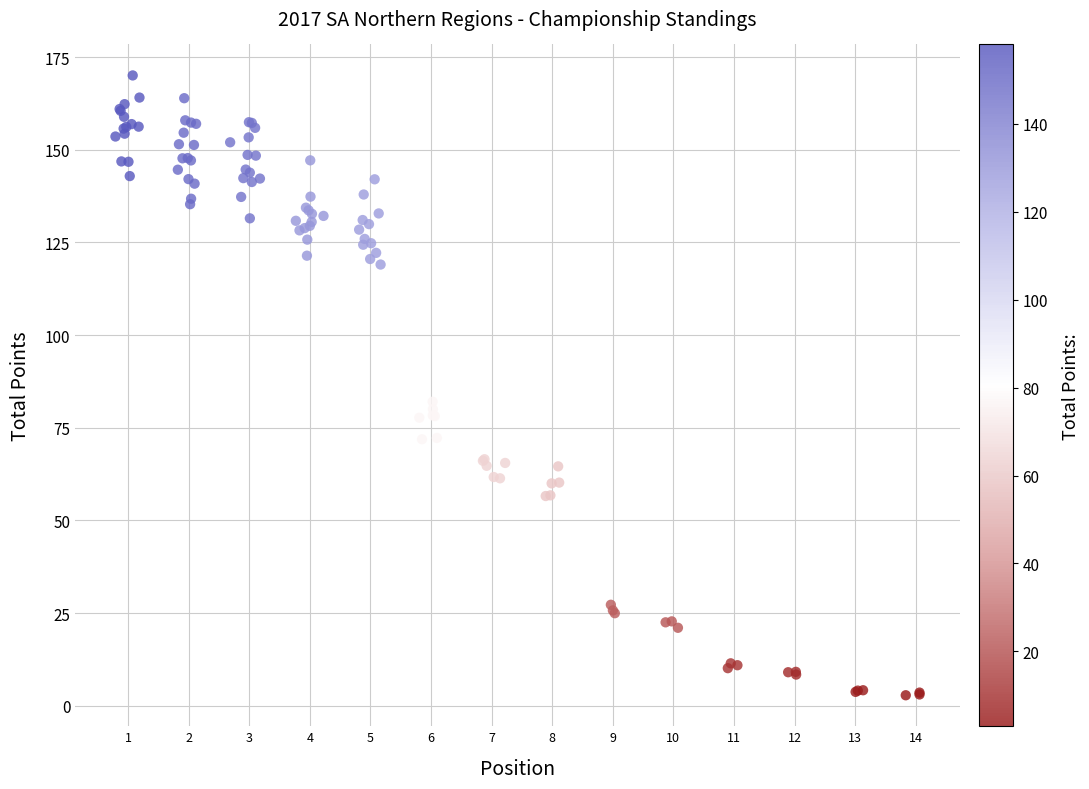

What Y value in the scatter plot is closest to 86?

82.0